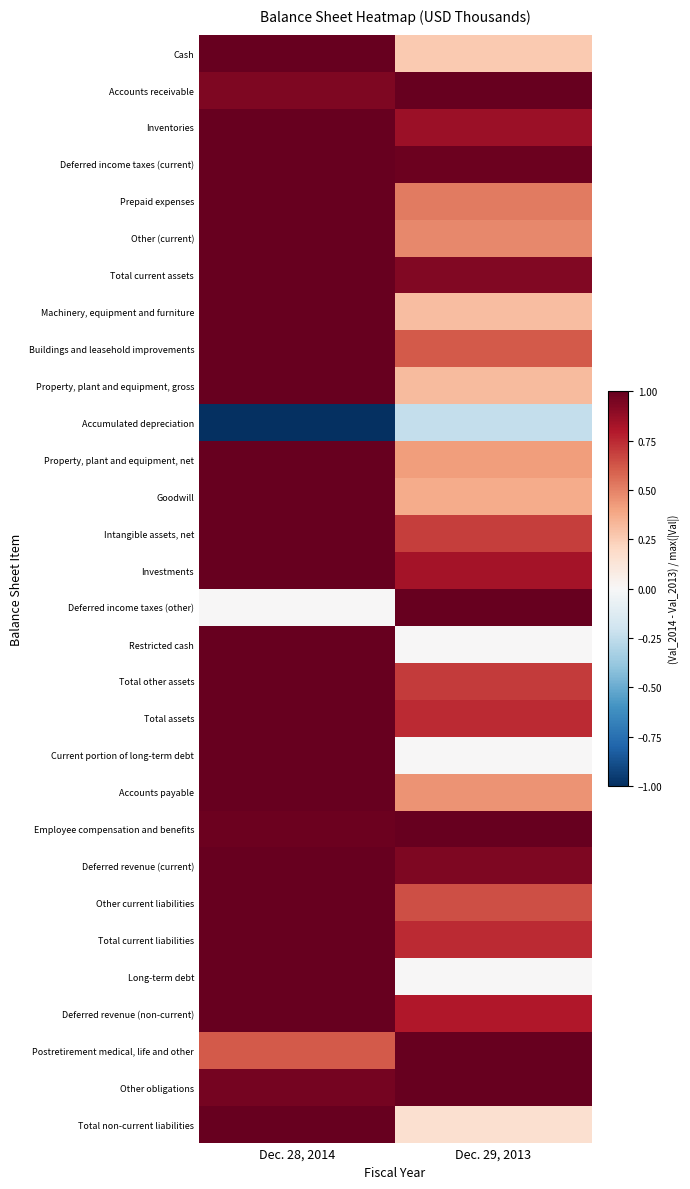

Which series has the largest range (max minus min)?

Deferred income taxes (other)